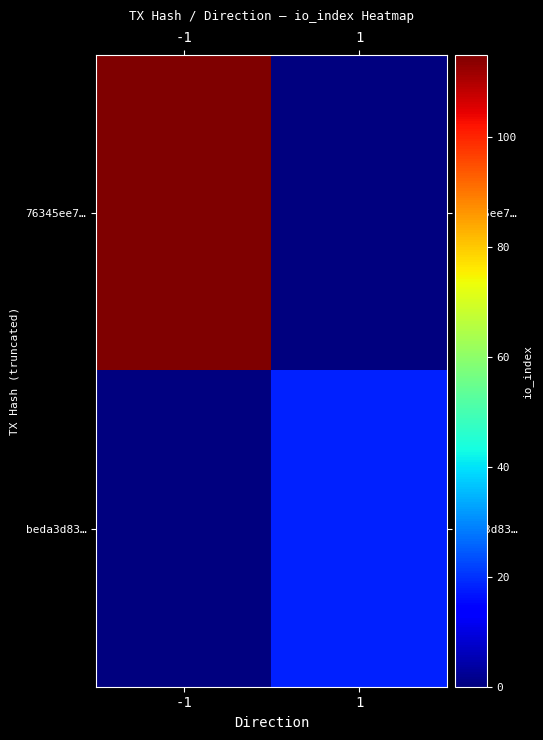

At how many categories does at least one series exceed 91?

1